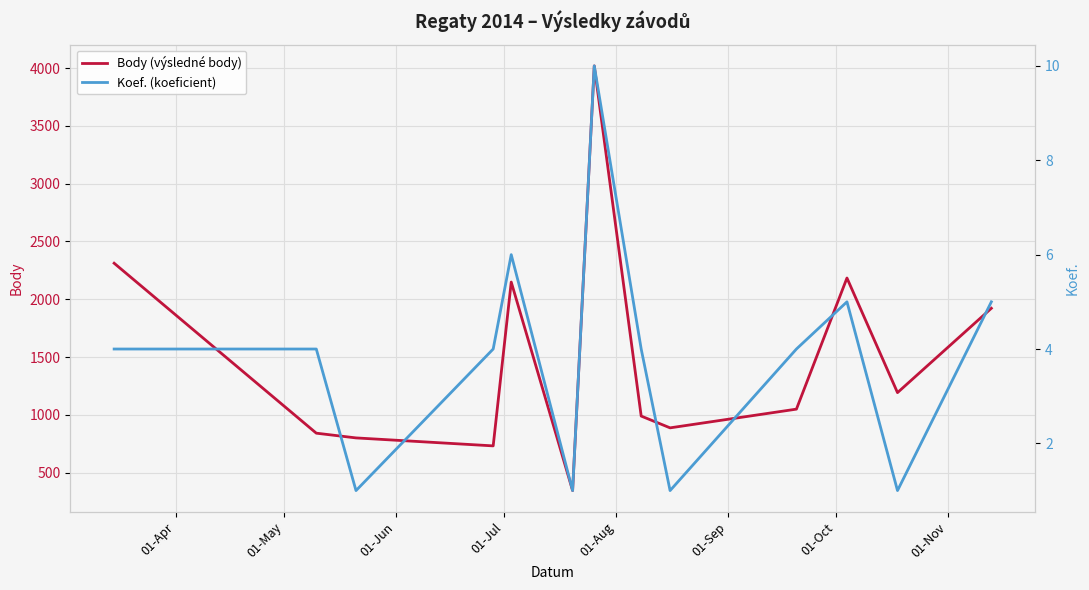

How many lines are shown in the chart?

2